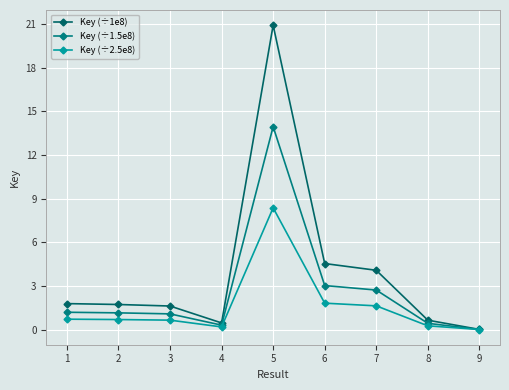

Rank the series at 1 from lowest to highest value.

Key (÷2.5e8), Key (÷1.5e8), Key (÷1e8)